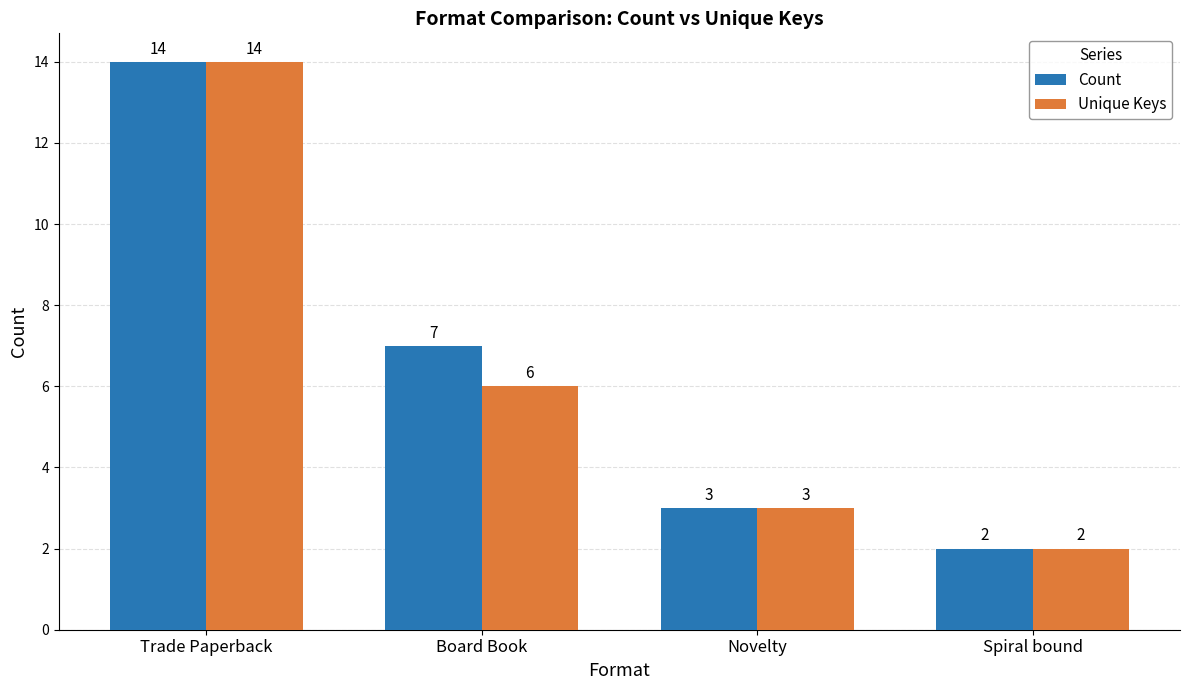

At which category does the chart reach its minimum across all series?

Spiral bound